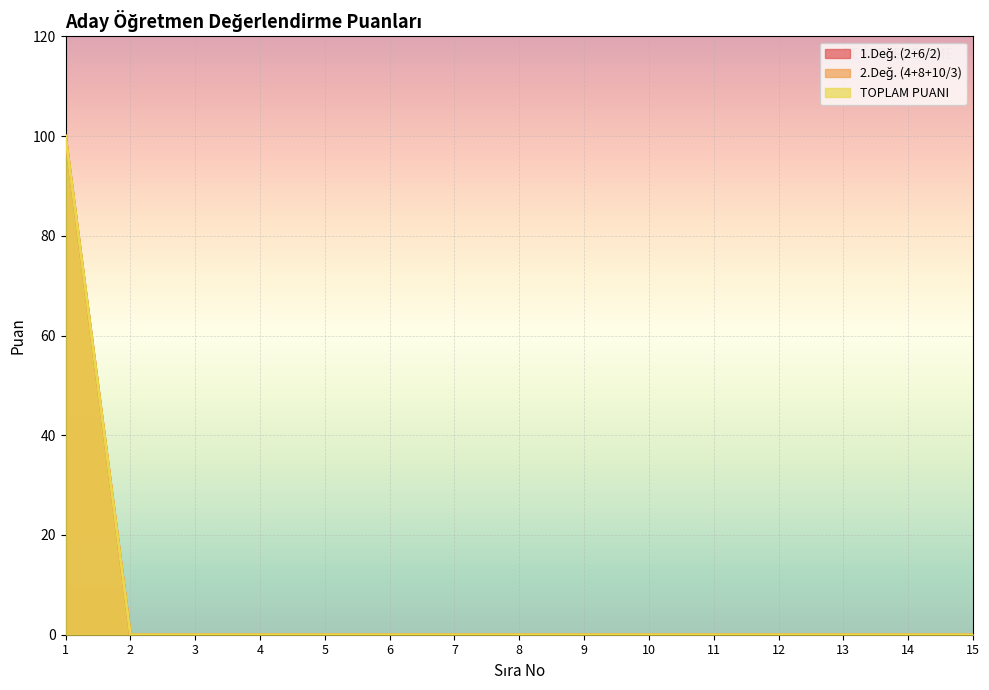

Does the chart display data point markers on the line(s)?

No